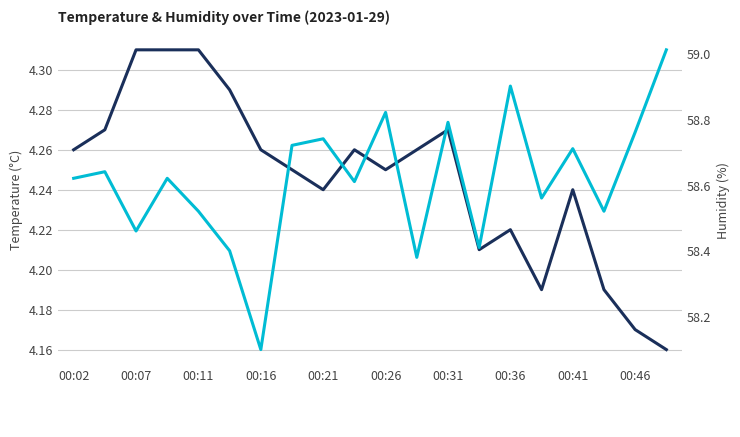

How many data points does each series have?

20